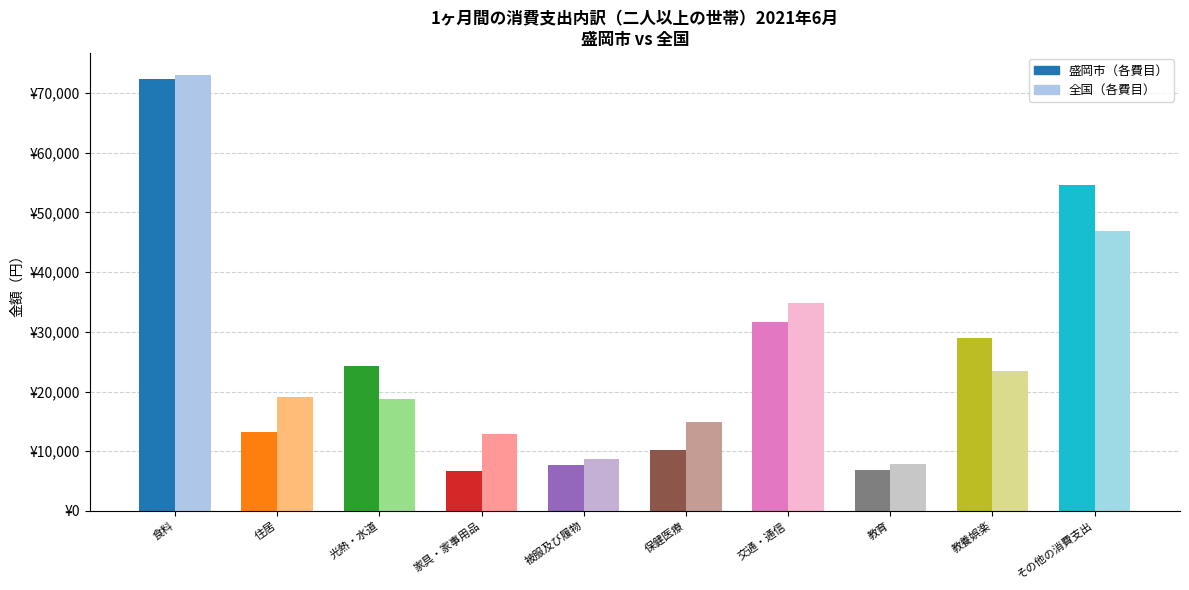

What are all the series names shown in the legend?

盛岡市, 全国